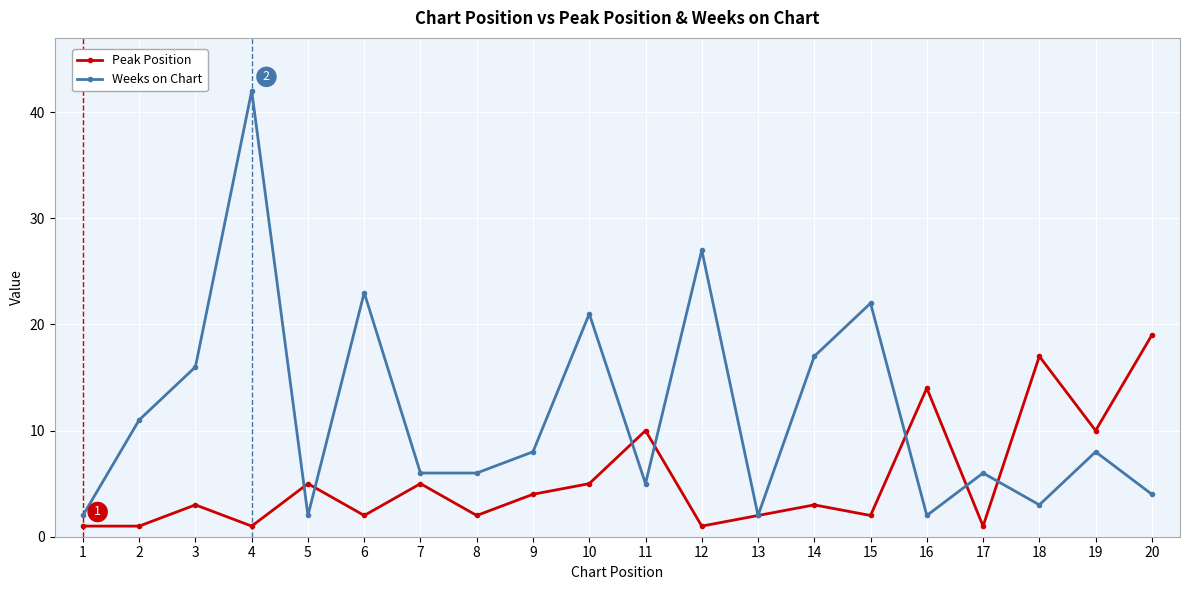

Reading left to right, what are all the values shown in this chart?

Peak Position: 1=1	2=1	3=3	4=1	5=5	6=2	7=5	8=2	9=4	10=5	11=10	12=1	13=2	14=3	15=2	16=14	17=1	18=17	19=10	20=19
Weeks on Chart: 1=2	2=11	3=16	4=42	5=2	6=23	7=6	8=6	9=8	10=21	11=5	12=27	13=2	14=17	15=22	16=2	17=6	18=3	19=8	20=4